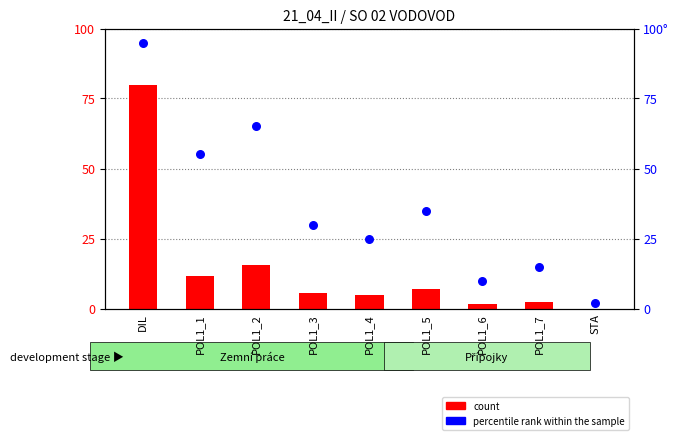

Which series has the largest Y range (max minus min)?

percentile rank within the sample